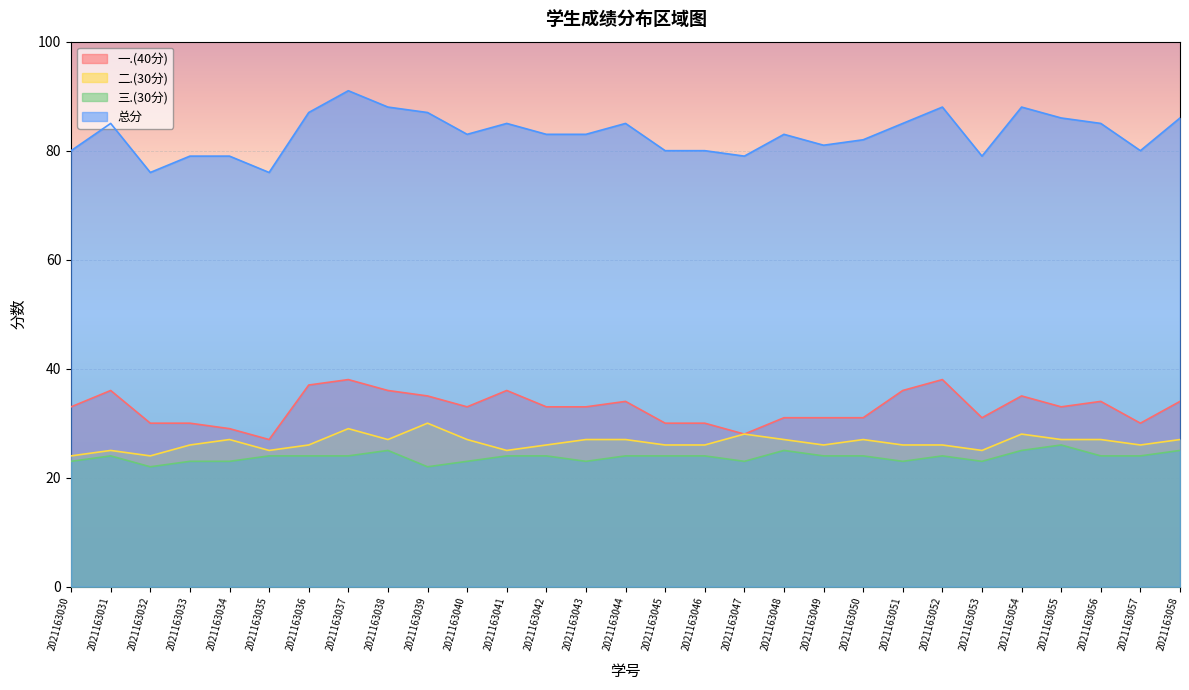

Between 2021163039 and 2021163035, which is larger?

2021163039